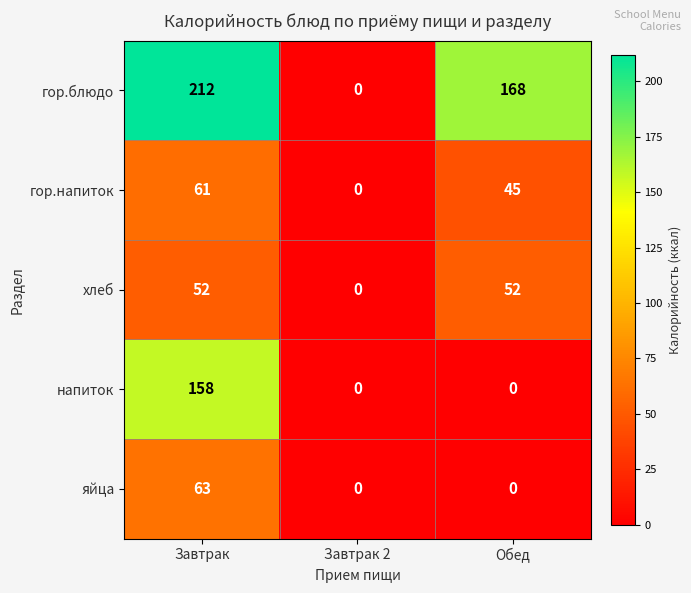

Which series has the largest total across all categories?

гор.блюдо